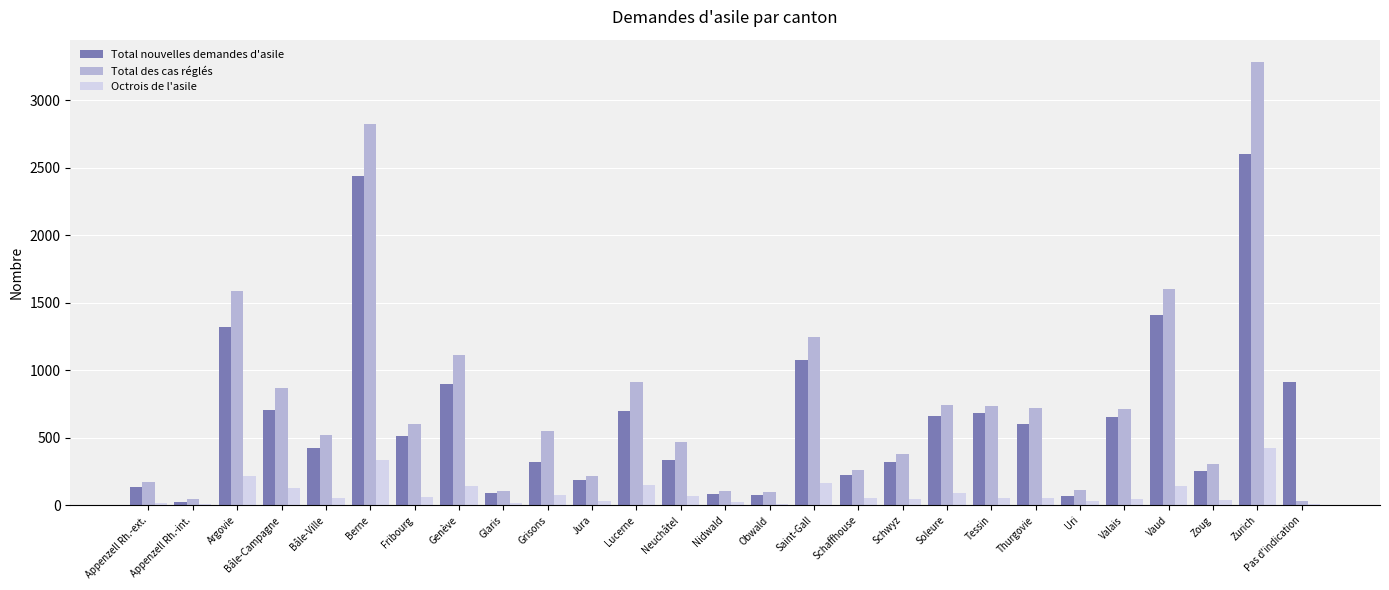

Between Saint-Gall and Thurgovie, which series saw the biggest shift?

Total des cas réglés